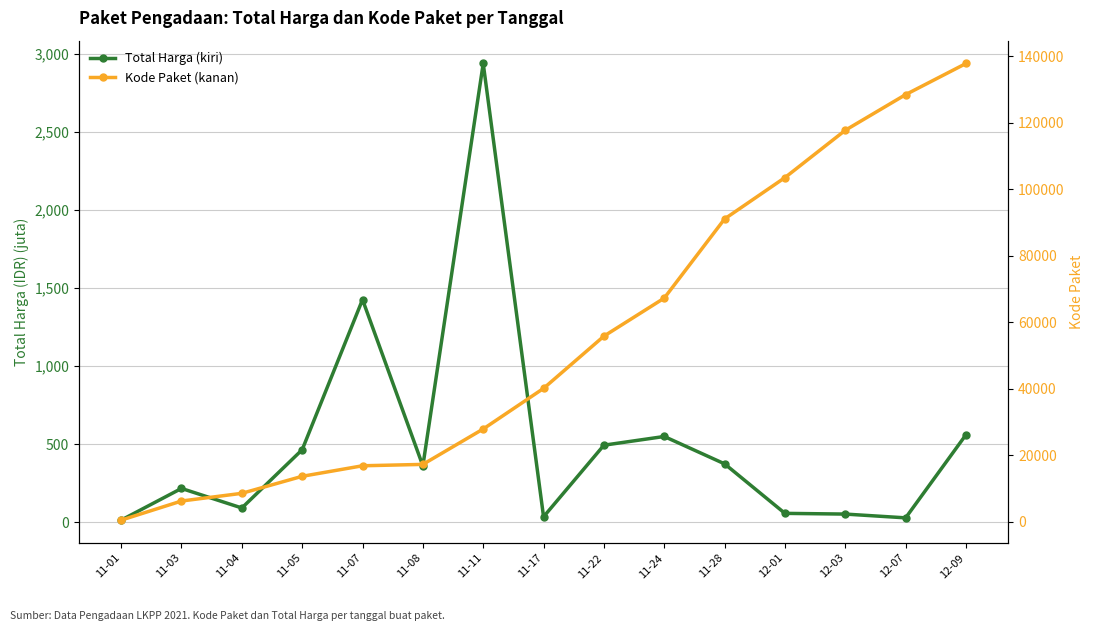

How many lines are shown in the chart?

2